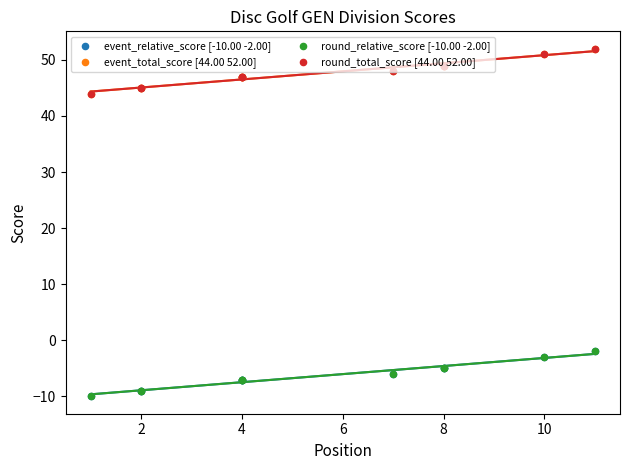

Which series has the widest spread of Y values?

event_relative_score [-10.00 -2.00]